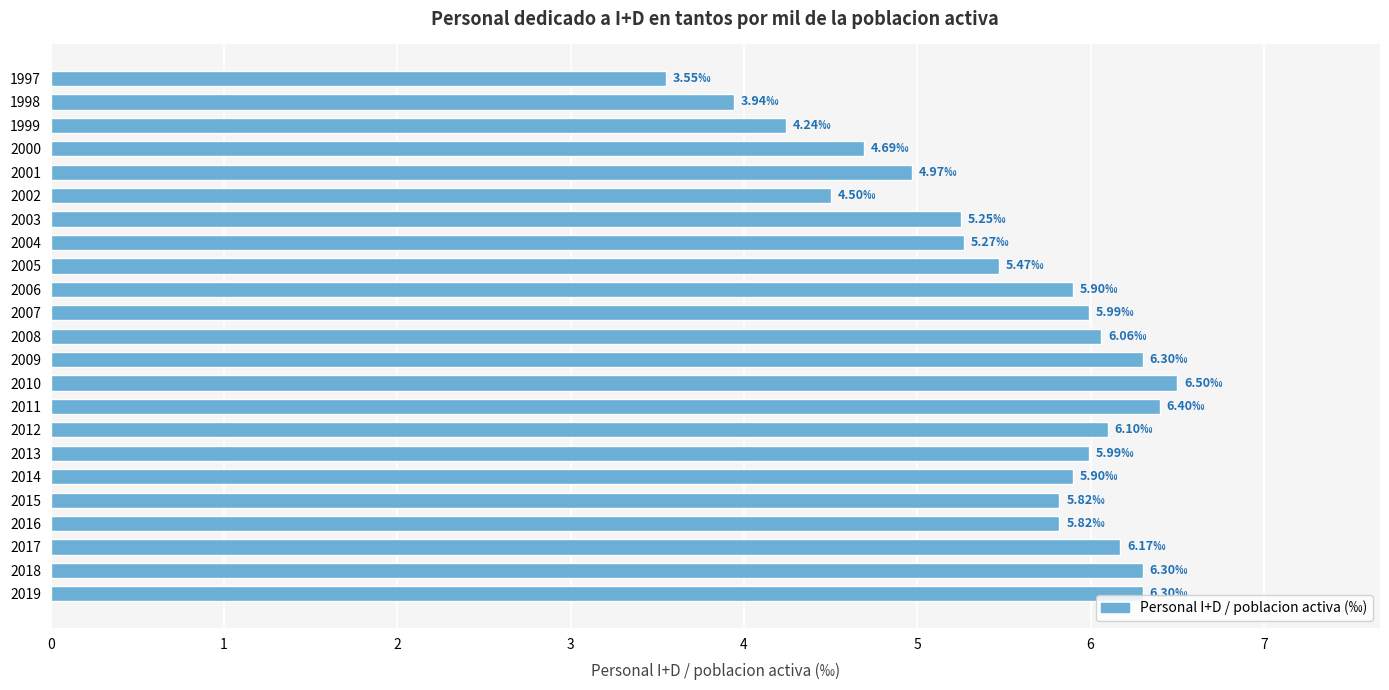

What is the average value?

5.5